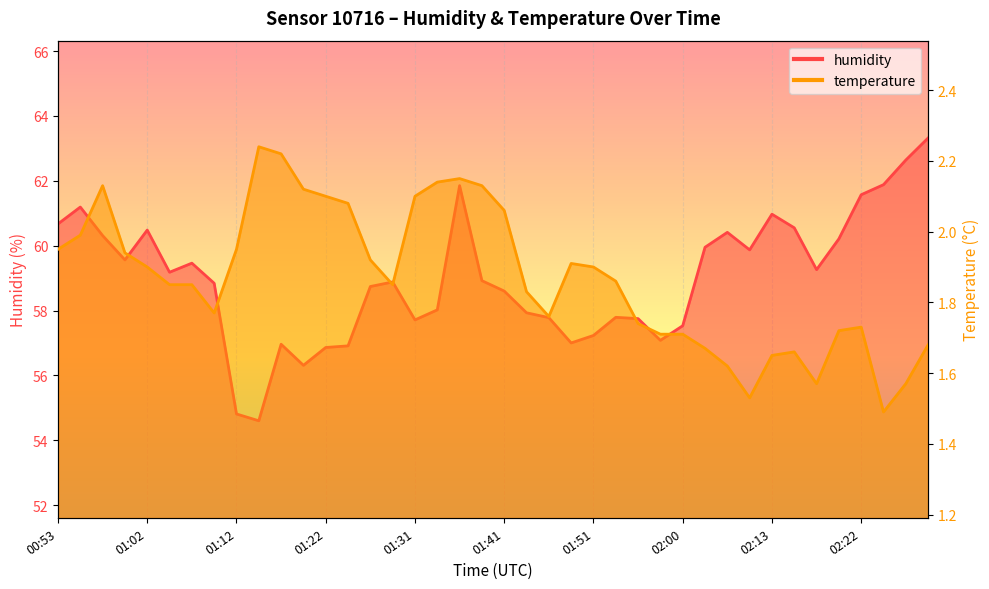

What is the label of the 40th point from the left?

02:30